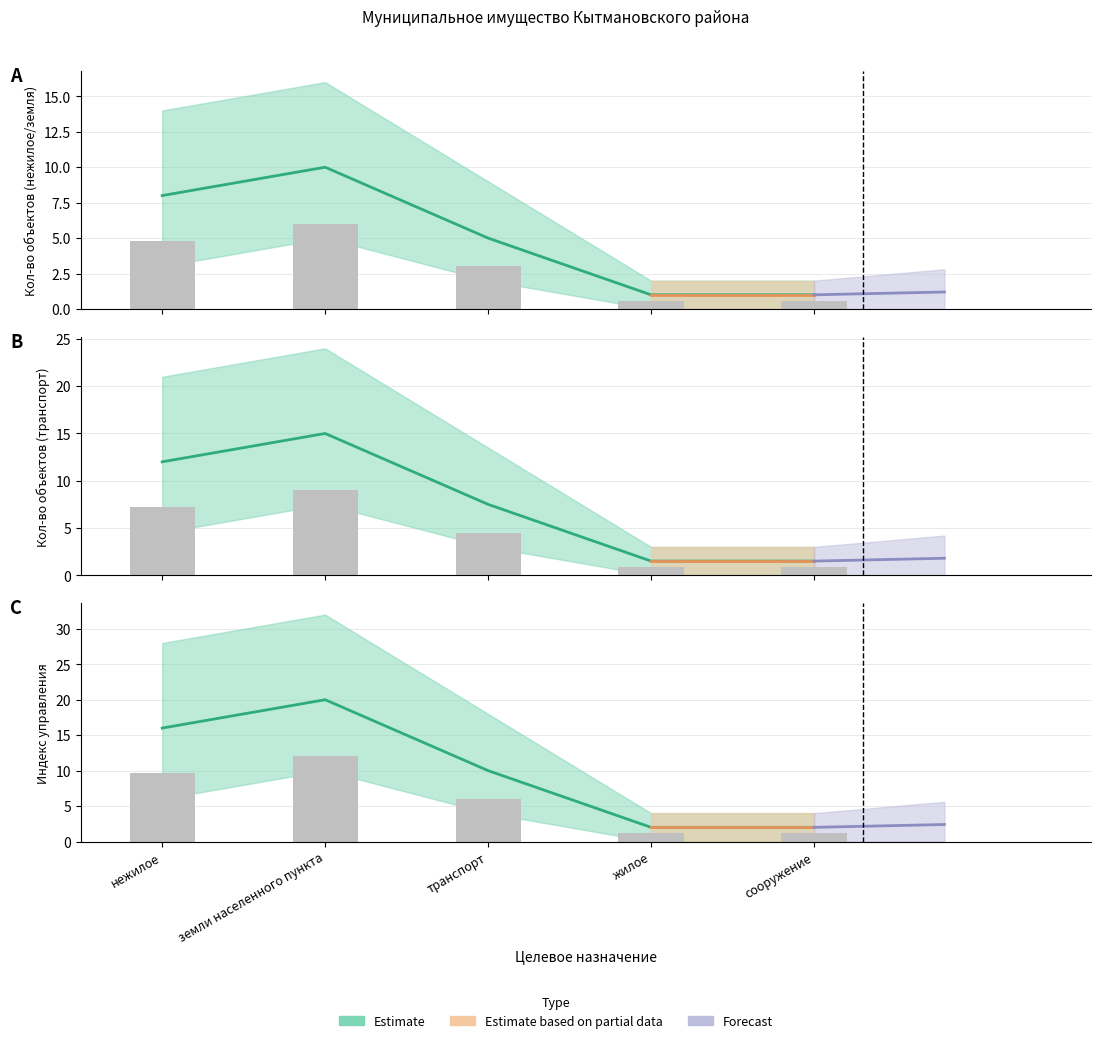

The Estimate_lower series shows 6.6 at транспорт. True or false?

False